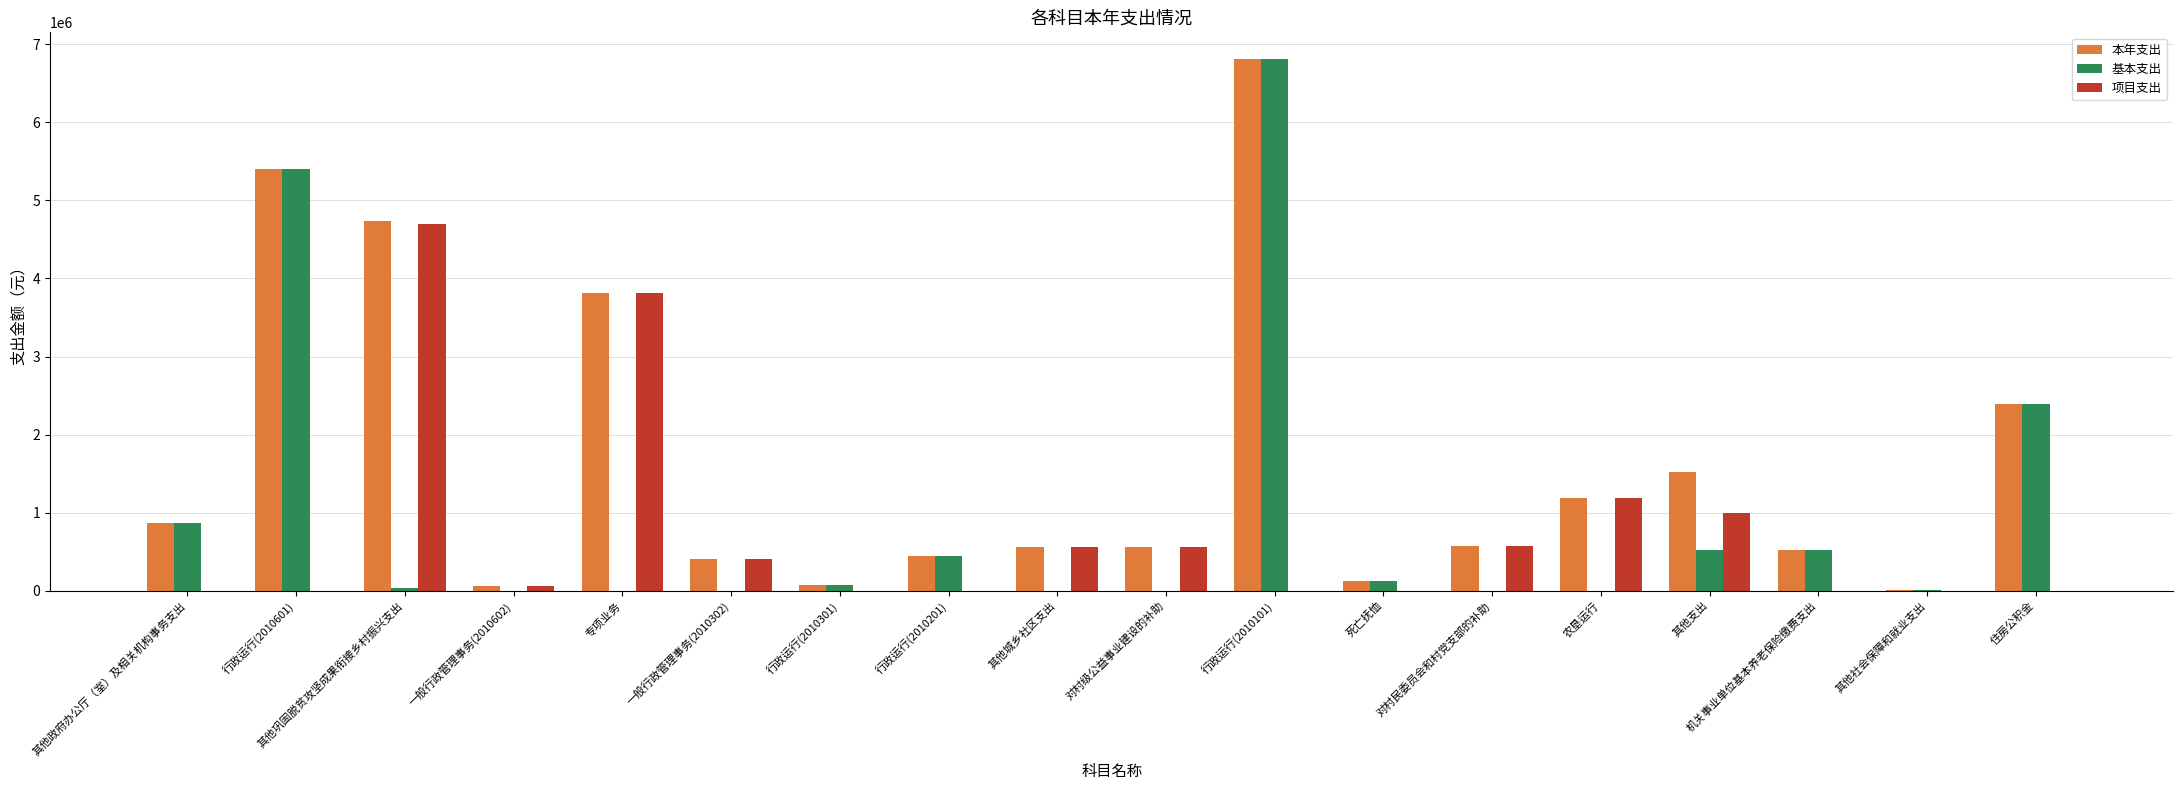

Does the chart contain stacked bars?

No